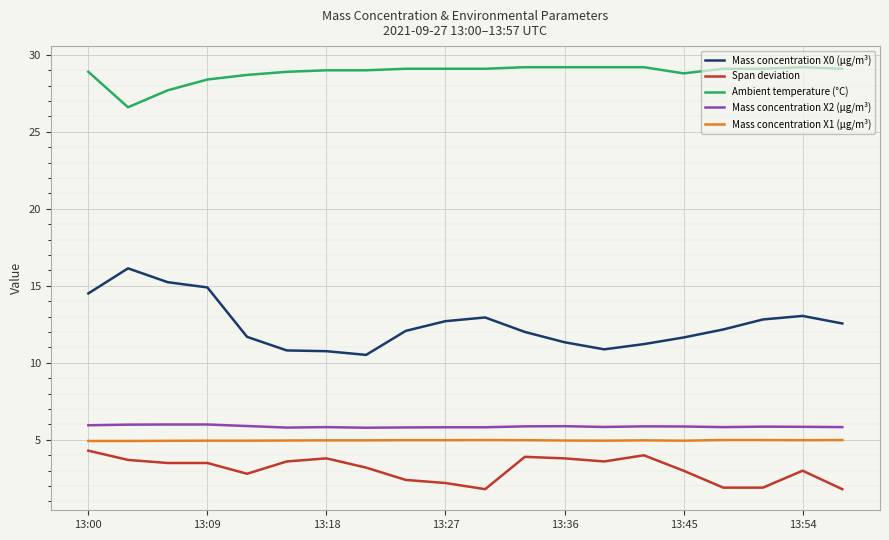

What is the greatest value displayed?

29.2